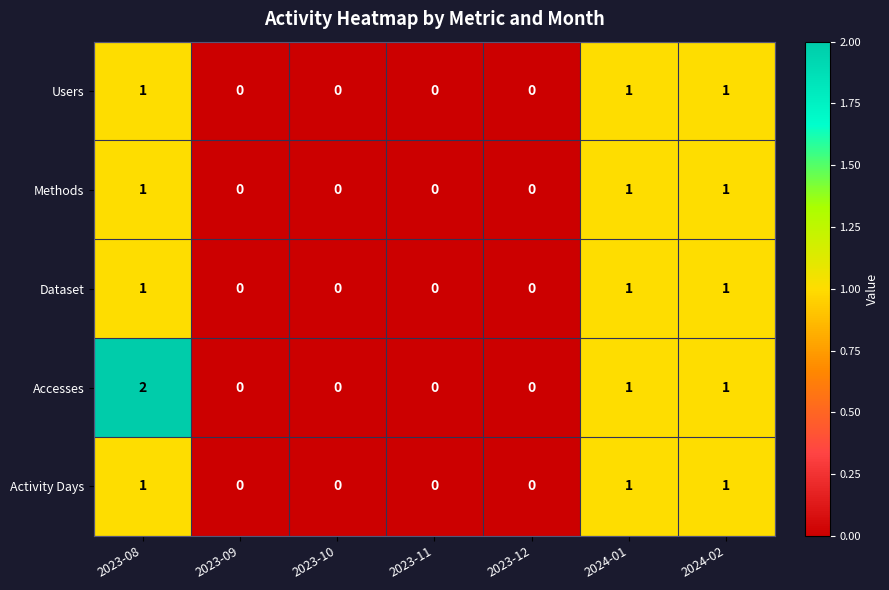

Is the value of Users at 2024-01 greater than the value of Accesses at 2023-10?

Yes